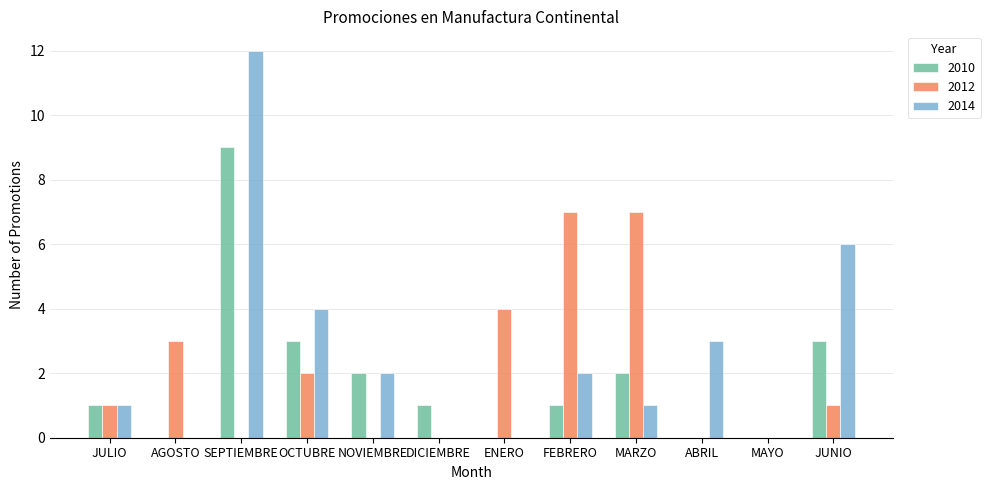

Is it true that 2010 equals 1 at JULIO?

True